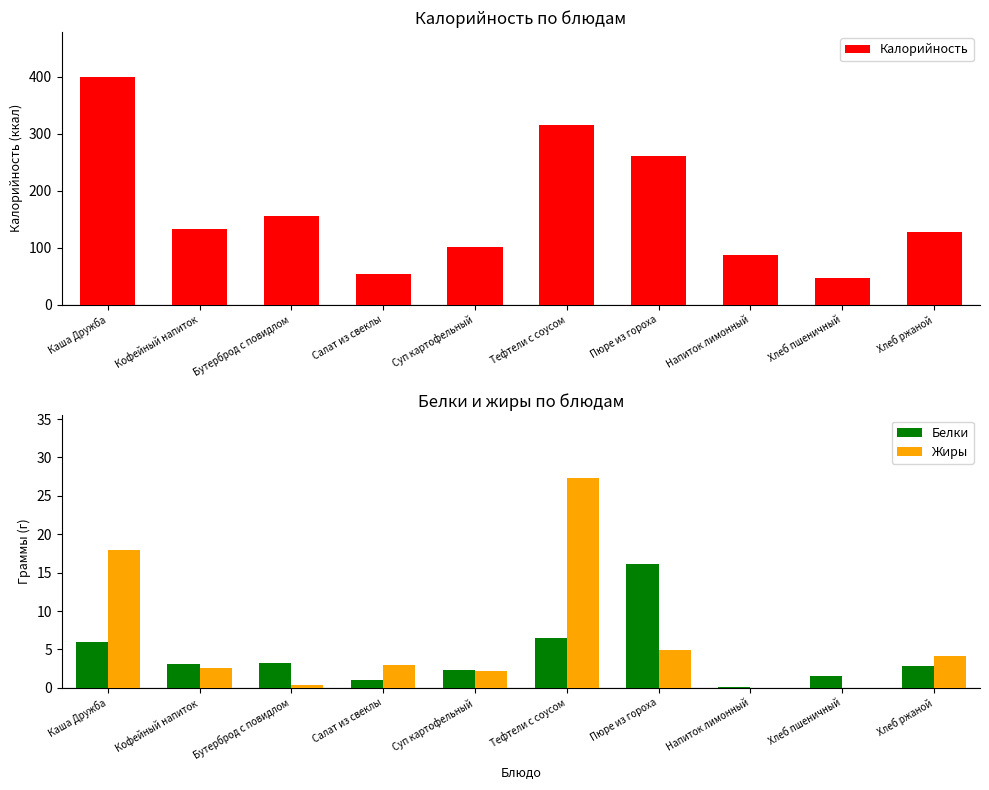

What is the difference between the second highest and minimum values in the Калорийность series?

268.8